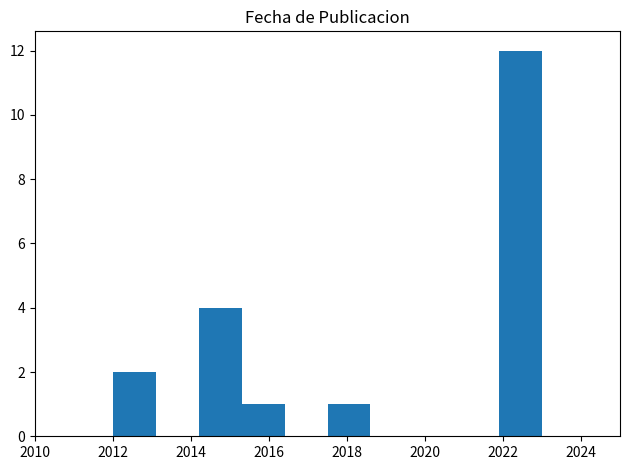

Reading left to right, transcribe this chart: for each bar, give the range it covers on the x-axis and its height. Neither the bar edges nor the heights are printed on the chart, so give them approximately, as read against the axes.

2012.0 to 2013.1: 2
2013.1 to 2014.2: 0
2014.2 to 2015.3: 4
2015.3 to 2016.4: 1
2016.4 to 2017.5: 0
2017.5 to 2018.6: 1
2018.6 to 2019.7: 0
2019.7 to 2020.8: 0
2020.8 to 2021.9: 0
2021.9 to 2023.0: 12